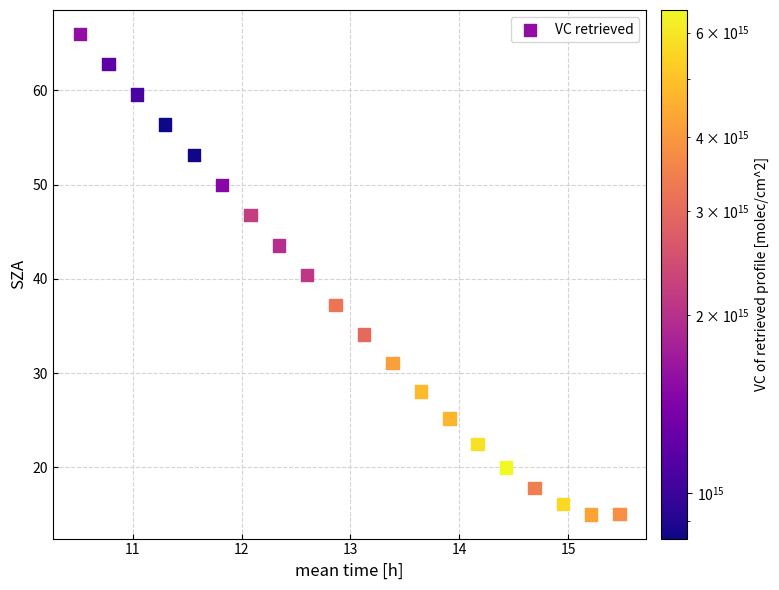

What is the range of Y values (max minus min)?

51.0